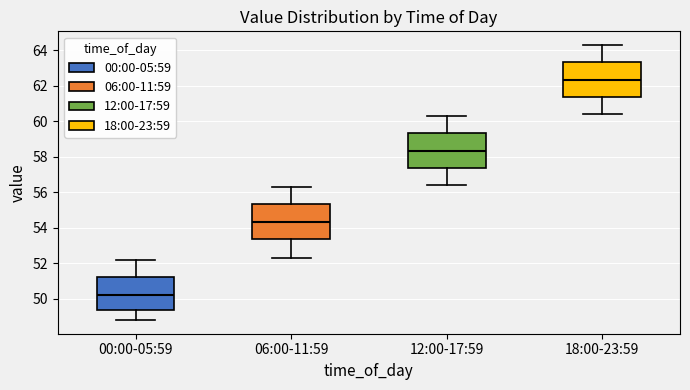

Where is the lower edge of the box for 12:00-17:59 on the y-axis? The values are not printed on the chart, so give them approximately, as read against the axis.

57.4